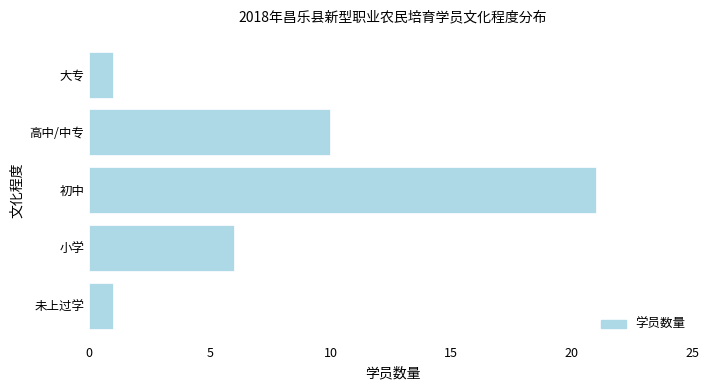

Are the bars grouped side by side (vs. stacked)?

No